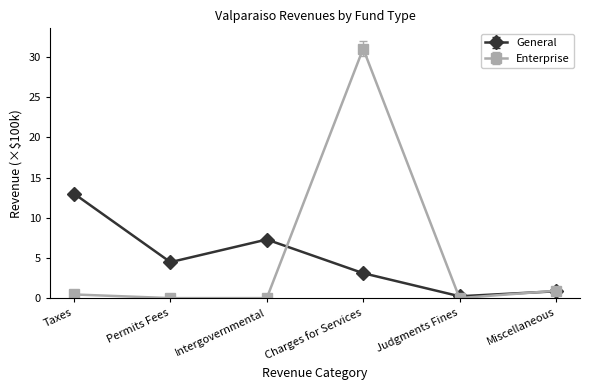

Reading left to right, what are all the values shown in this chart?

General: Taxes=13.0	Permits Fees=4.5	Intergovernmental=7.3	Charges for Services=3.1	Judgments Fines=0.2	Miscellaneous=0.8
Enterprise: Taxes=0.5	Permits Fees=0.0	Intergovernmental=0.0	Charges for Services=31.0	Judgments Fines=0.0	Miscellaneous=0.9